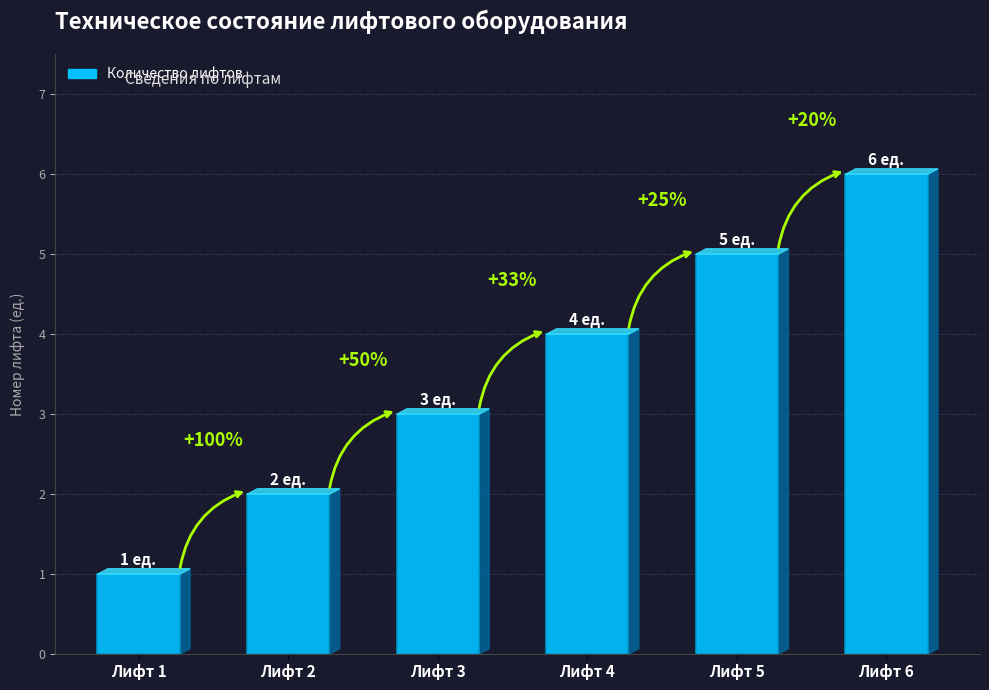

How many bars are there in total?

6